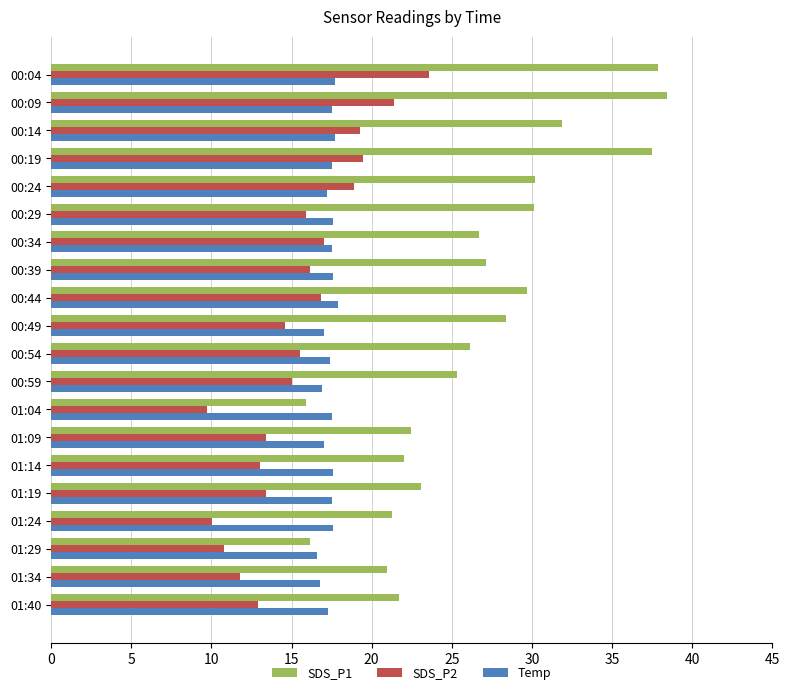

Which series has the largest total across all categories?

SDS_P1